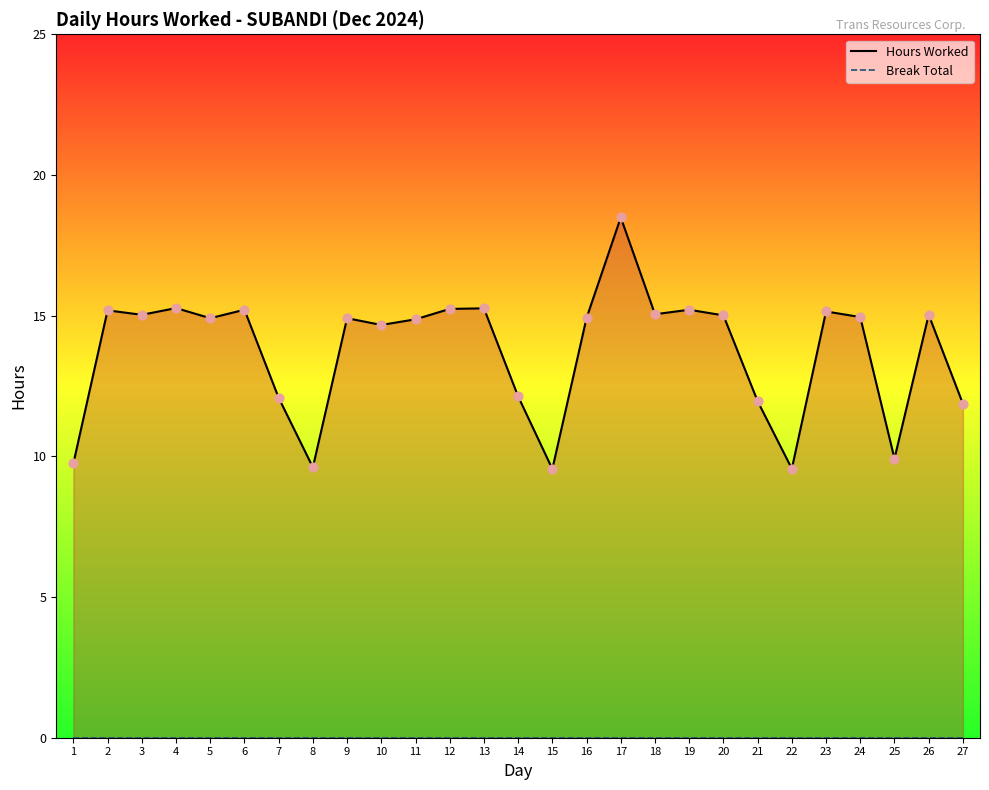

Which series reaches the minimum Y coordinate?

Break Total